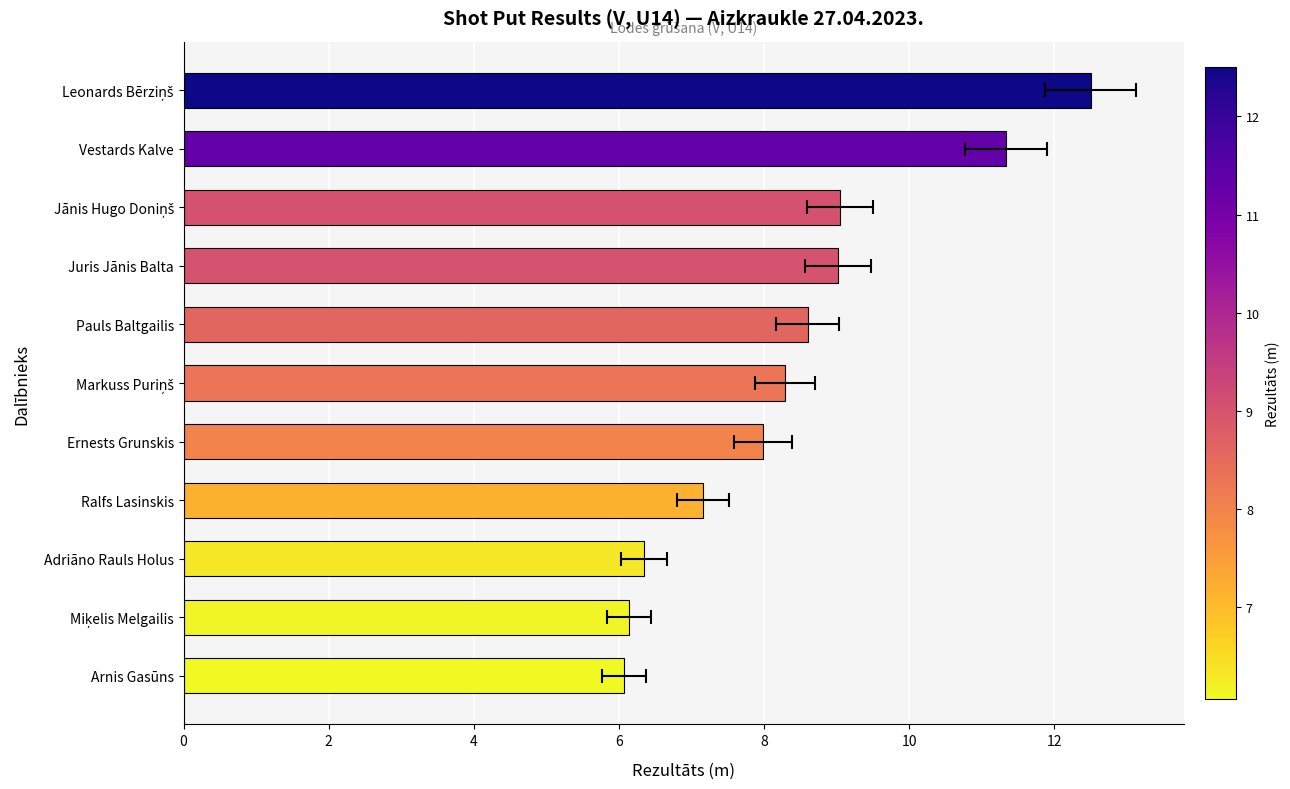

What is the greatest value displayed?

12.5